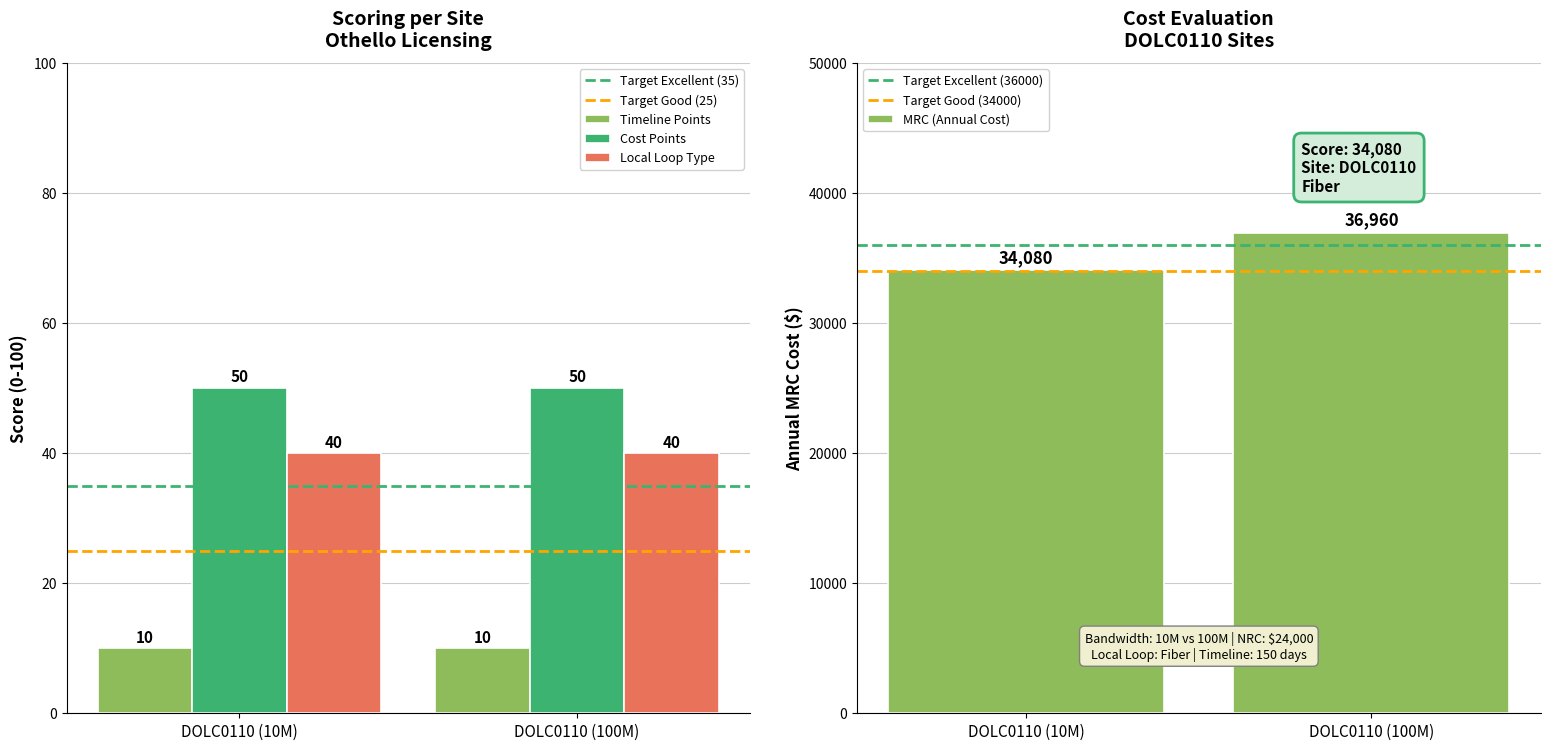

What position from the left is DOLC0110 (10M)?

1